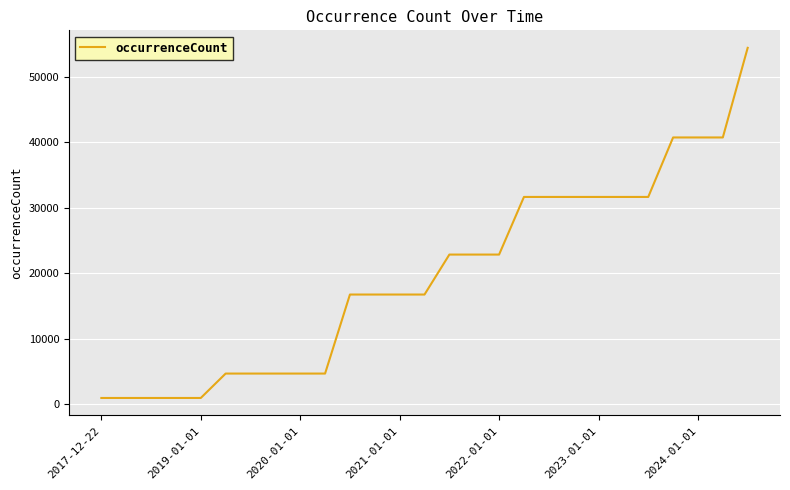

What is the average value?

19667